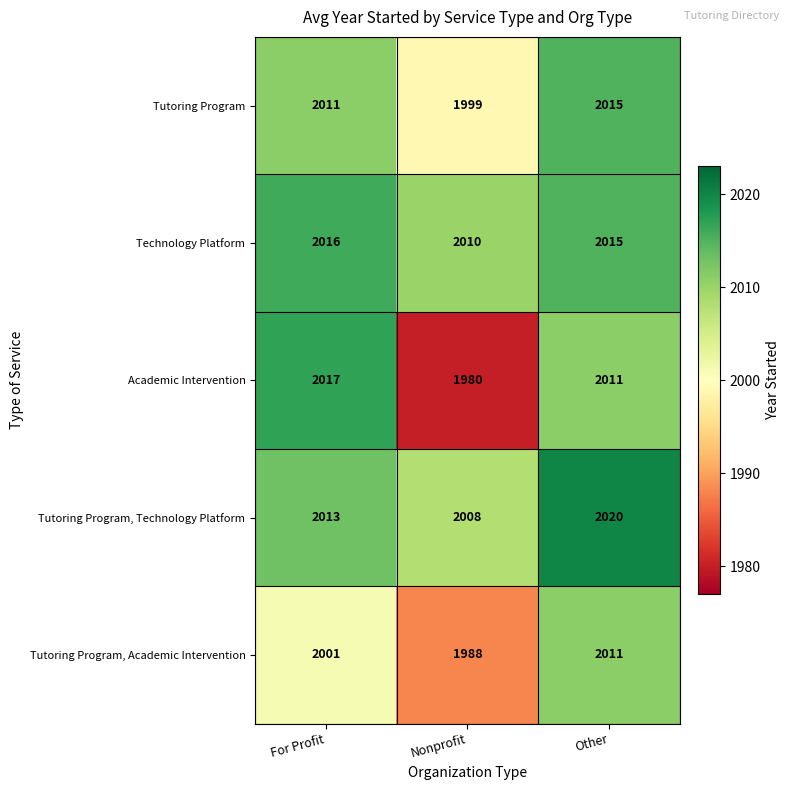

Where is Tutoring Program nearest to the value 2007?

For Profit